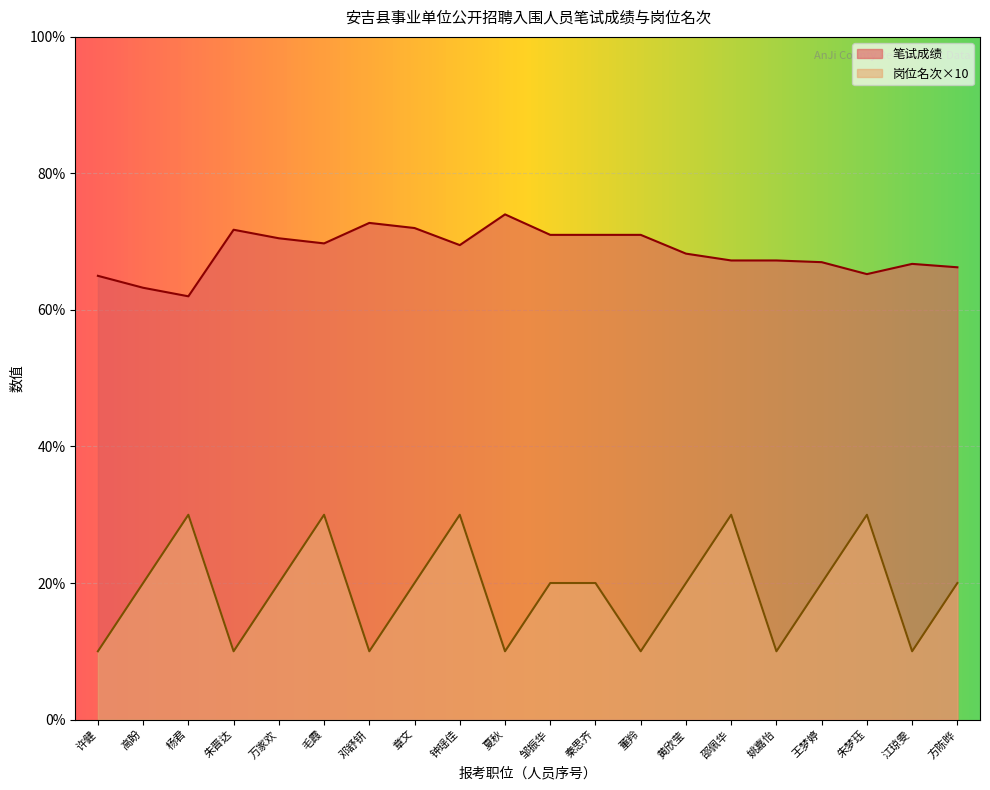

Which series has the largest total across all categories?

笔试成绩